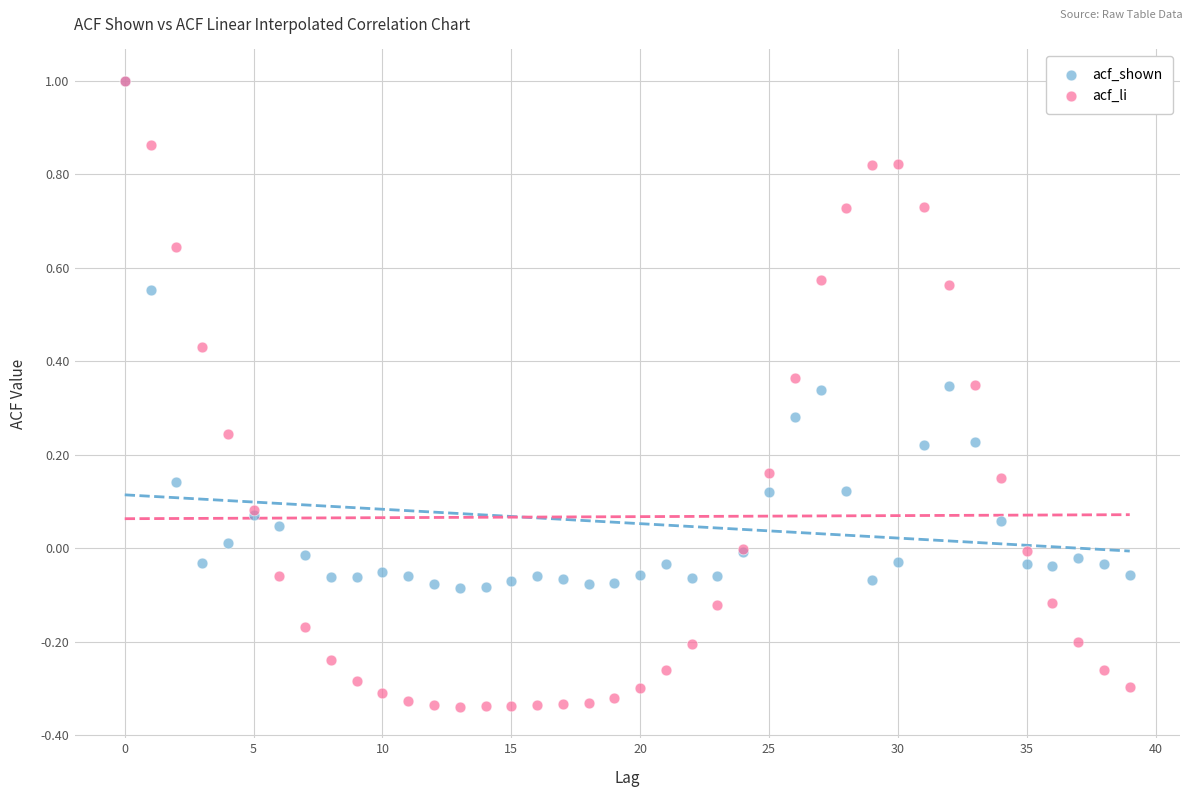

Which series has the largest Y range (max minus min)?

acf_li